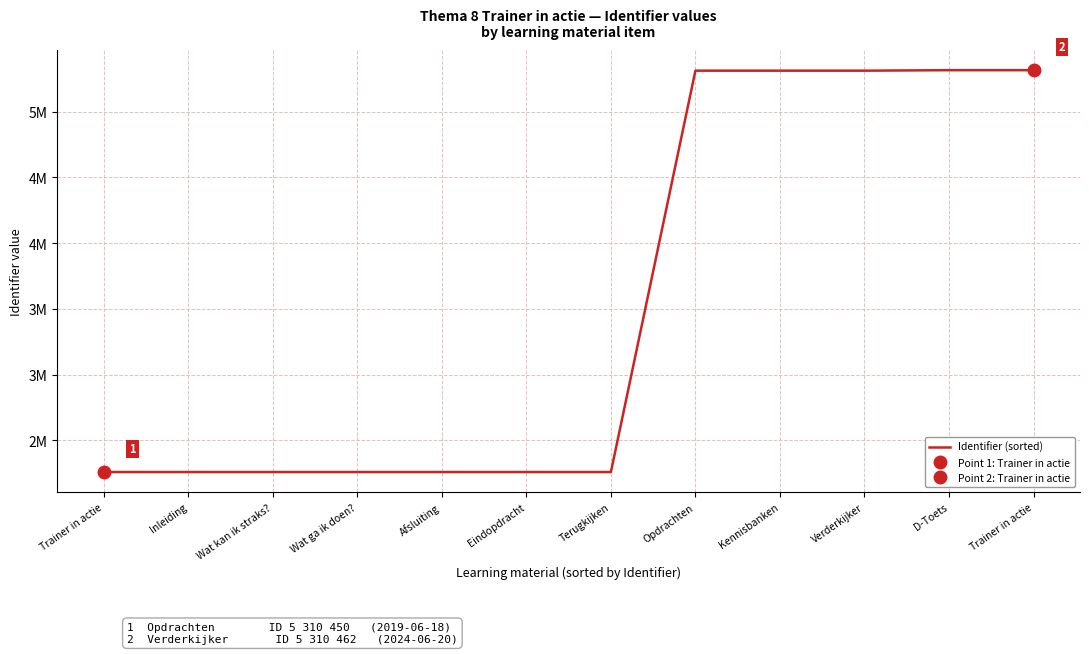

The chart shows a value of 2259203 at Wat kan ik straks?. True or false?

True